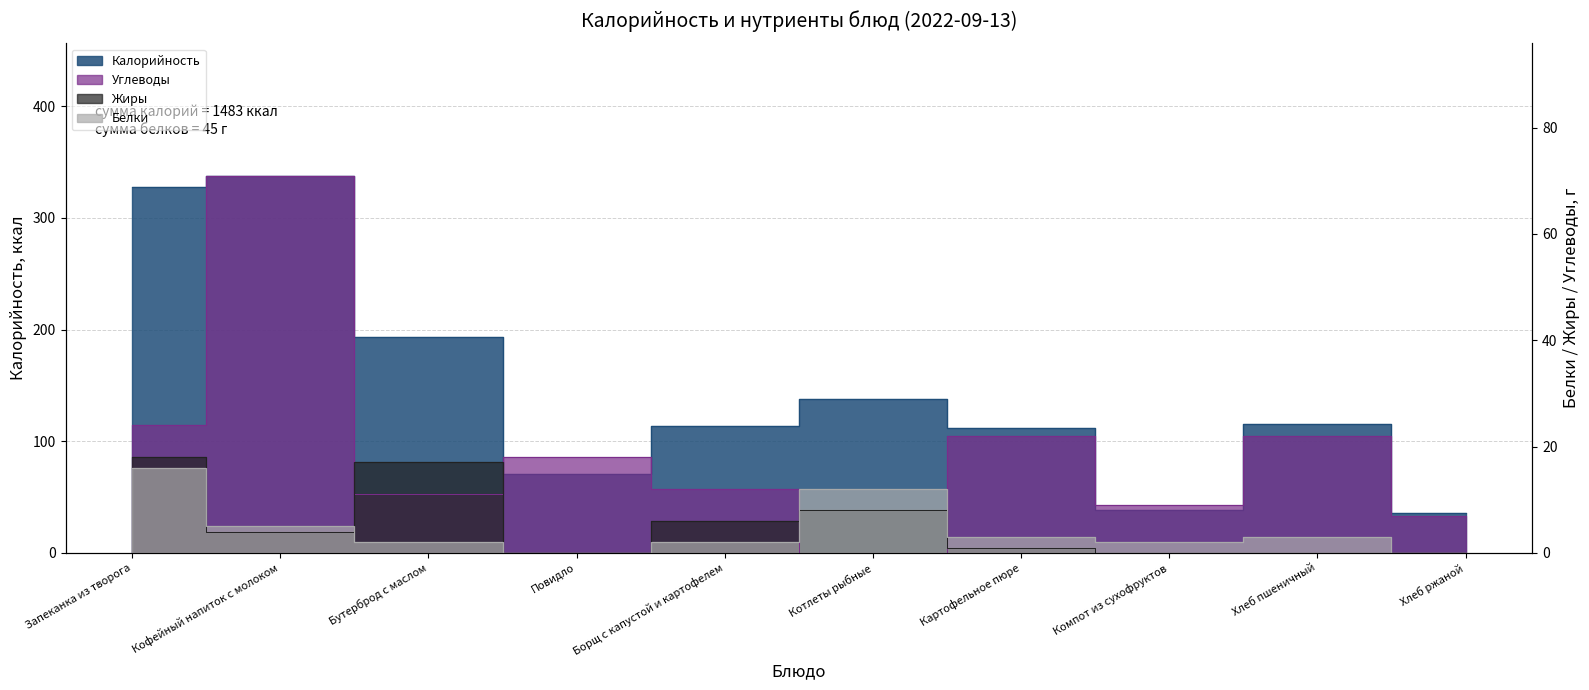

True or false: Углеводы has a value of 7 at Хлеб ржаной.

True